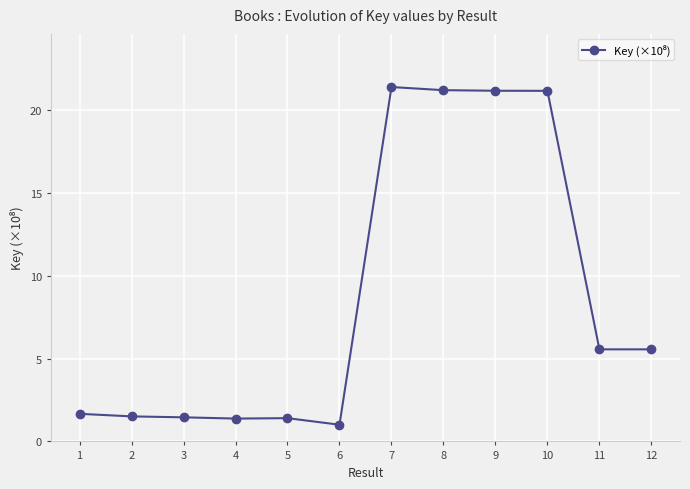

What is the maximum value shown in the chart?

21.4